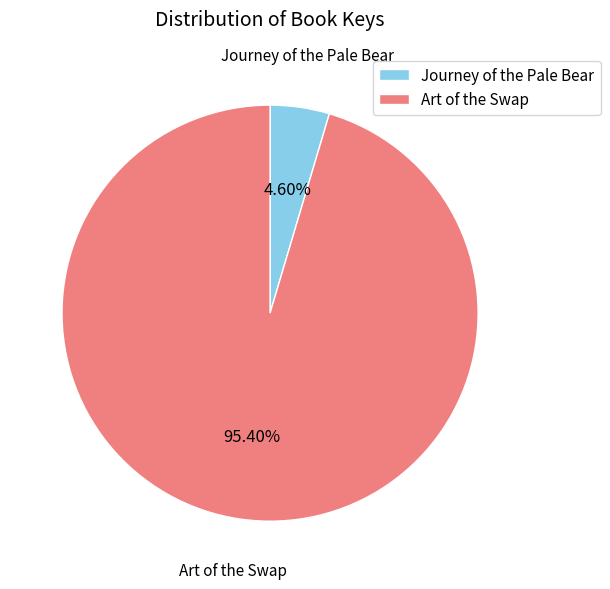

To the nearest percent, what is the combined percentage of Art of the Swap and Journey of the Pale Bear?

100%